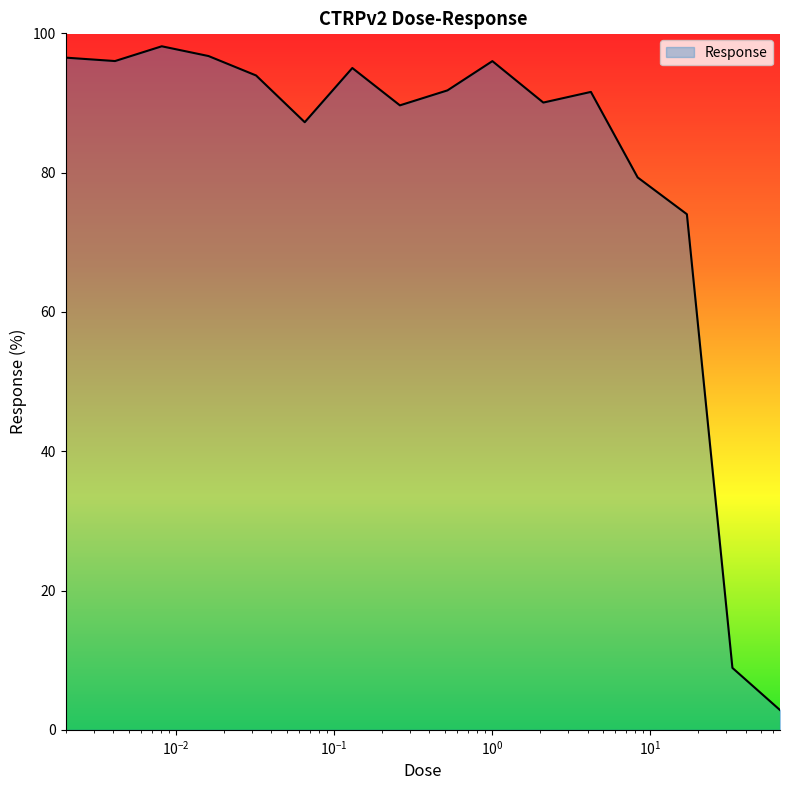

What is the difference between the maximum and minimum values?

95.3